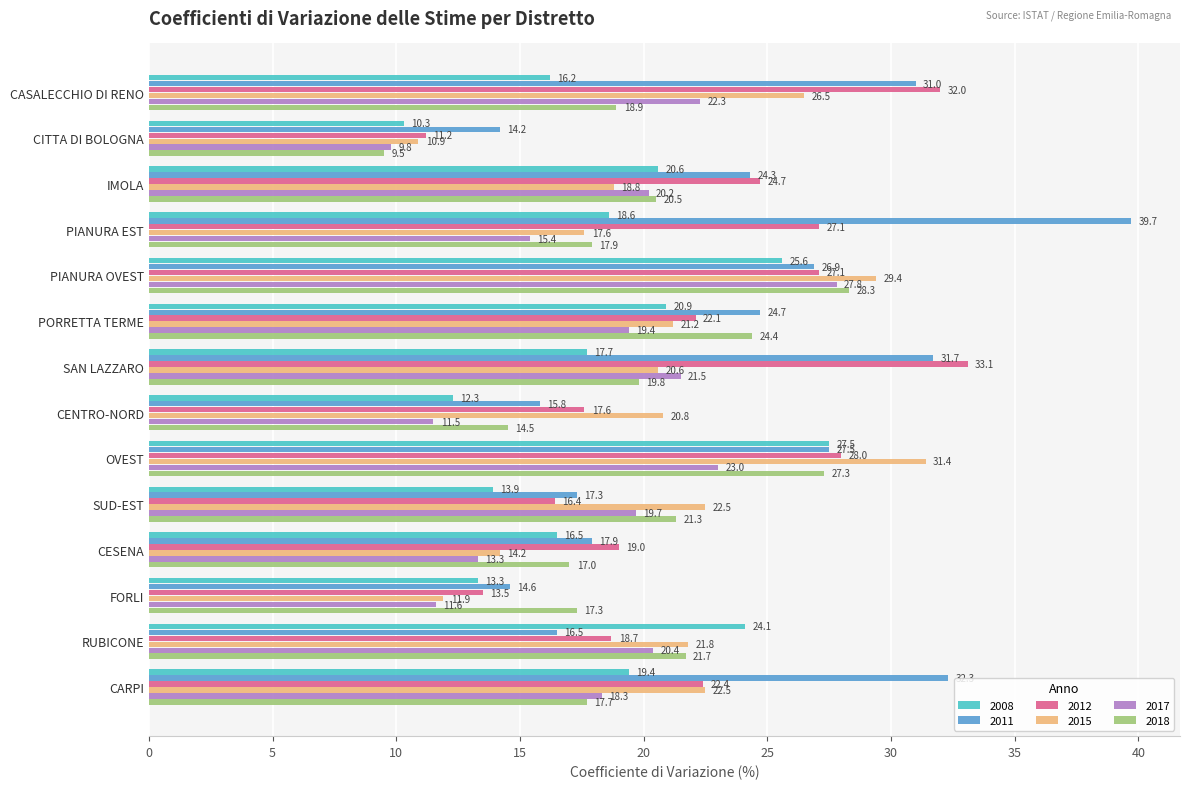

Which series has the largest total across all categories?

2011